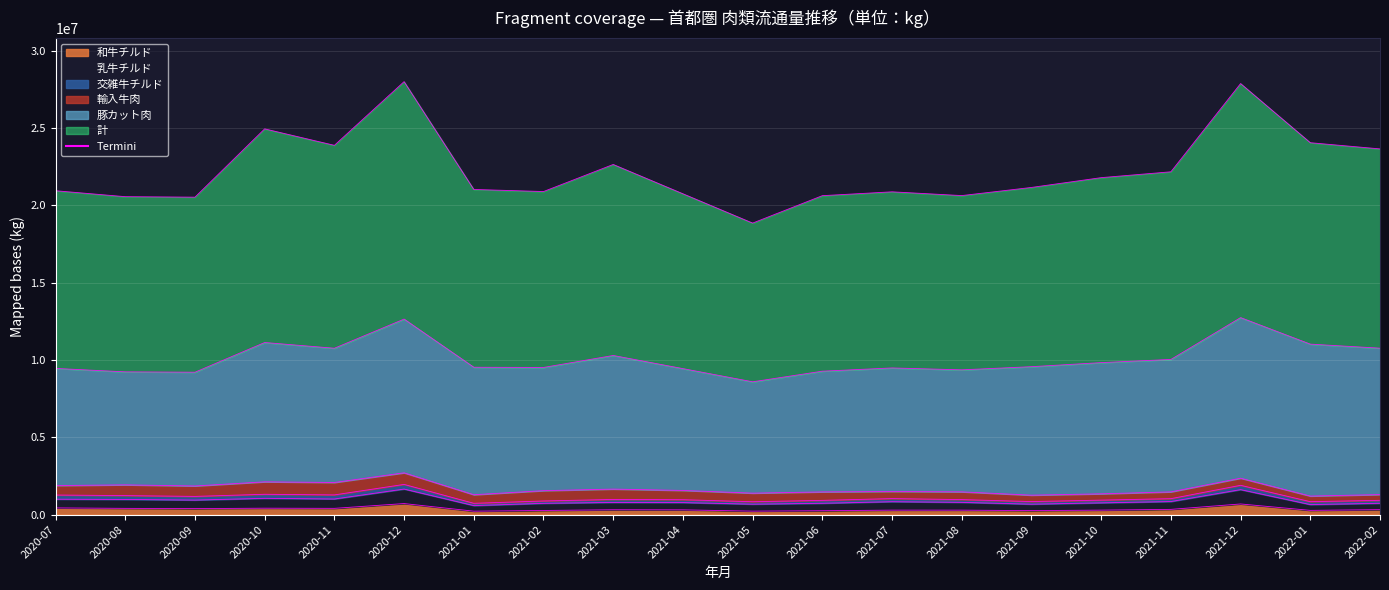

What is the difference between the maximum and minimum values in the 和牛チルド series?

491579